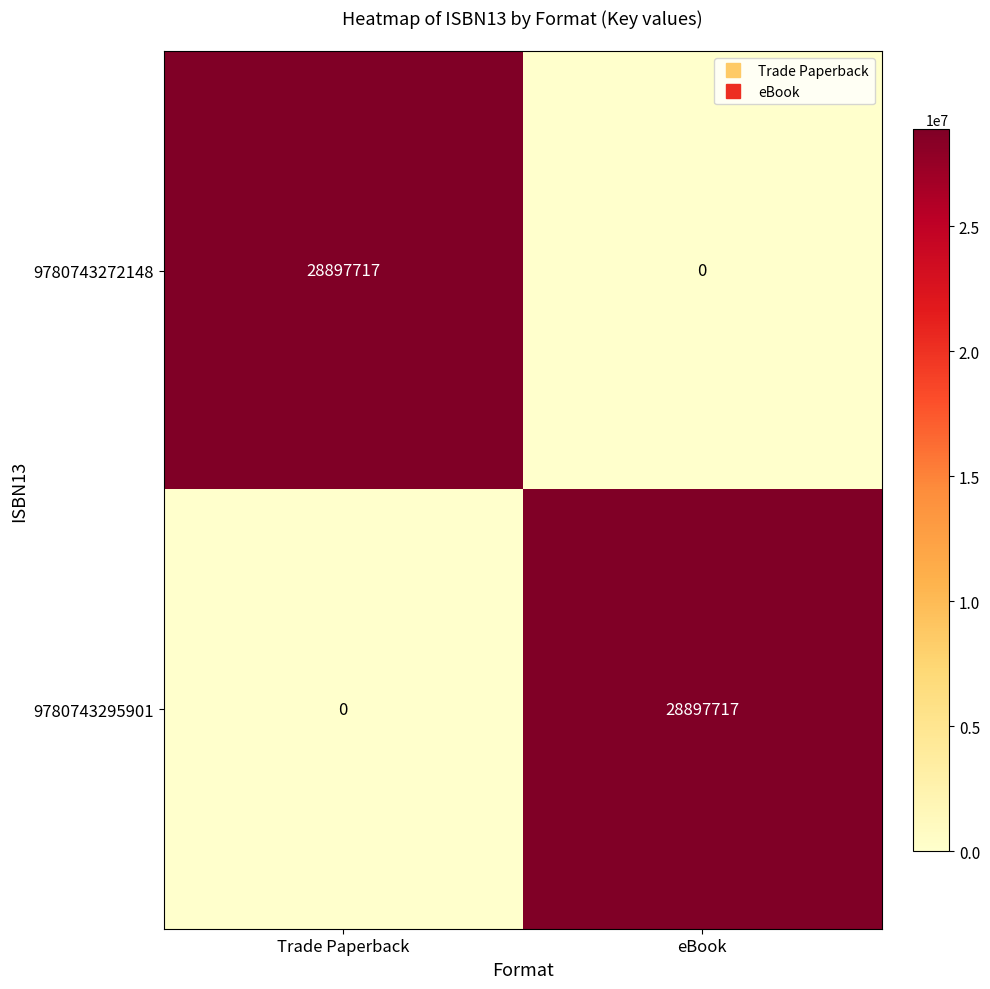

What is the maximum value shown in the chart?

28897717